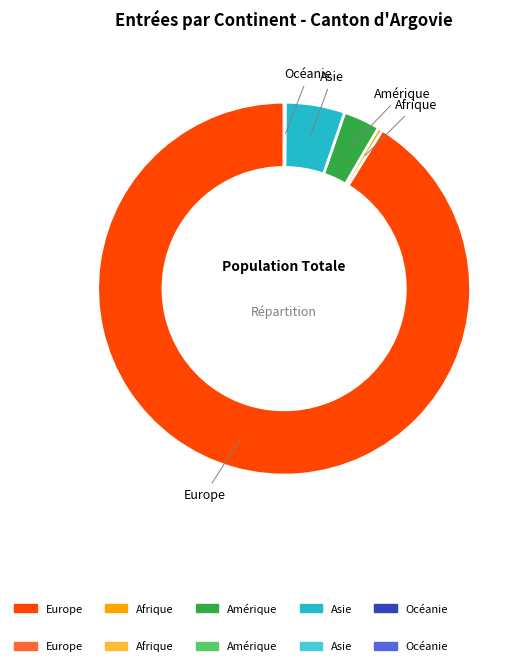

What percentage do Europe and Amérique together represent?

94.3%